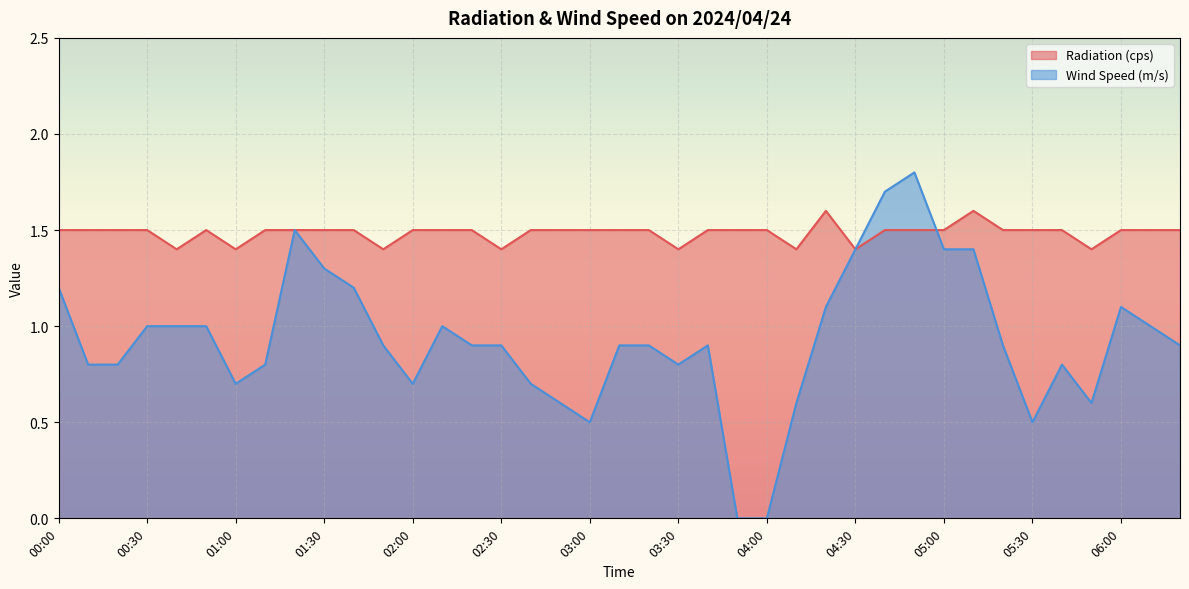

Which label corresponds to the smallest value in the chart?

03:50